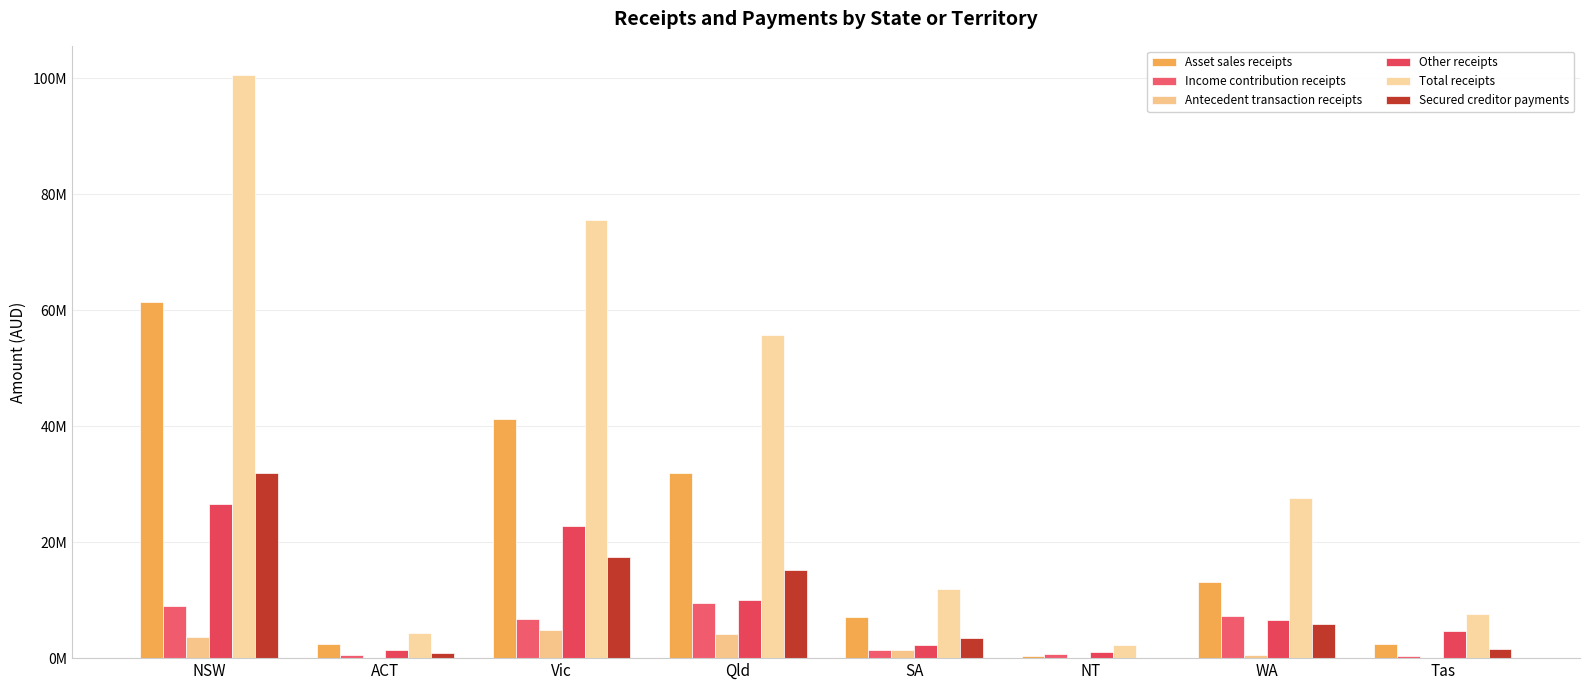

Reading right to left, list all the values displayed in this chart.

Asset sales receipts: Tas=2445569.8	WA=13119409.7	NT=387249.1	SA=7035865.7	Qld=31895336.3	Vic=41278618.2	ACT=2374243.1	NSW=61430297.4
Income contribution receipts: Tas=324787.2	WA=7262725.7	NT=779282.7	SA=1345605.6	Qld=9572273.8	Vic=6682910.1	ACT=527906.1	NSW=8925339.8
Antecedent transaction receipts: Tas=52503.0	WA=610094.9	NT=12000.0	SA=1378737.0	Qld=4249992.2	Vic=4814217.4	ACT=70000.0	NSW=3623941.7
Other receipts: Tas=4763448.6	WA=6657019.1	NT=1112927.4	SA=2232224.6	Qld=10047006.8	Vic=22857025.7	ACT=1336959.9	NSW=26608542.2
Total receipts: Tas=7586308.6	WA=27649249.3	NT=2291459.2	SA=11992432.9	Qld=55764609.1	Vic=75632771.3	ACT=4309109.1	NSW=100588121.1
Secured creditor payments: Tas=1639770.5	WA=5864978.0	NT=89628.8	SA=3535957.6	Qld=15144697.5	Vic=17475330.7	ACT=834320.5	NSW=31991515.9